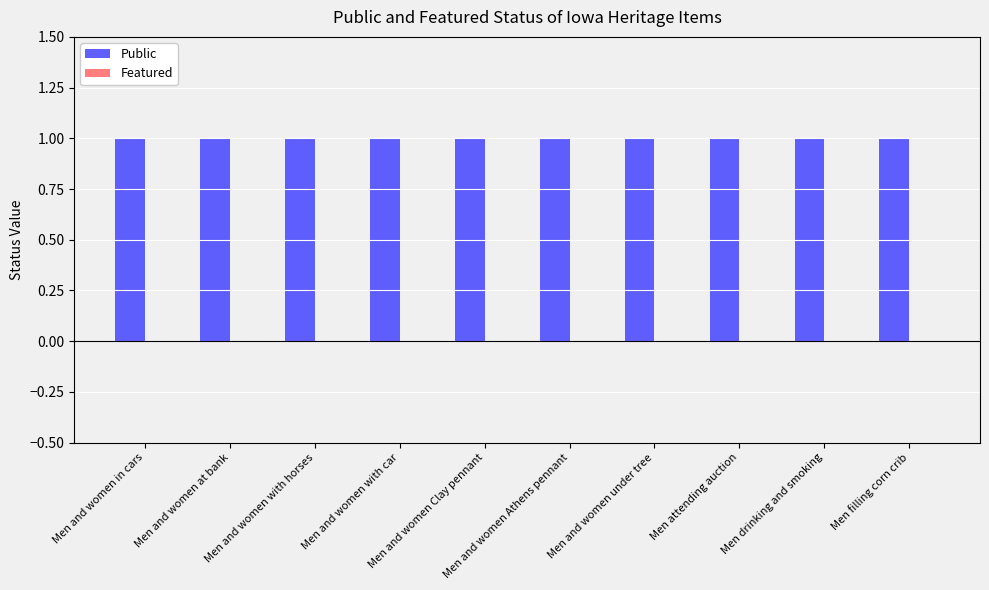

What position from the left is Men and women in cars?

1